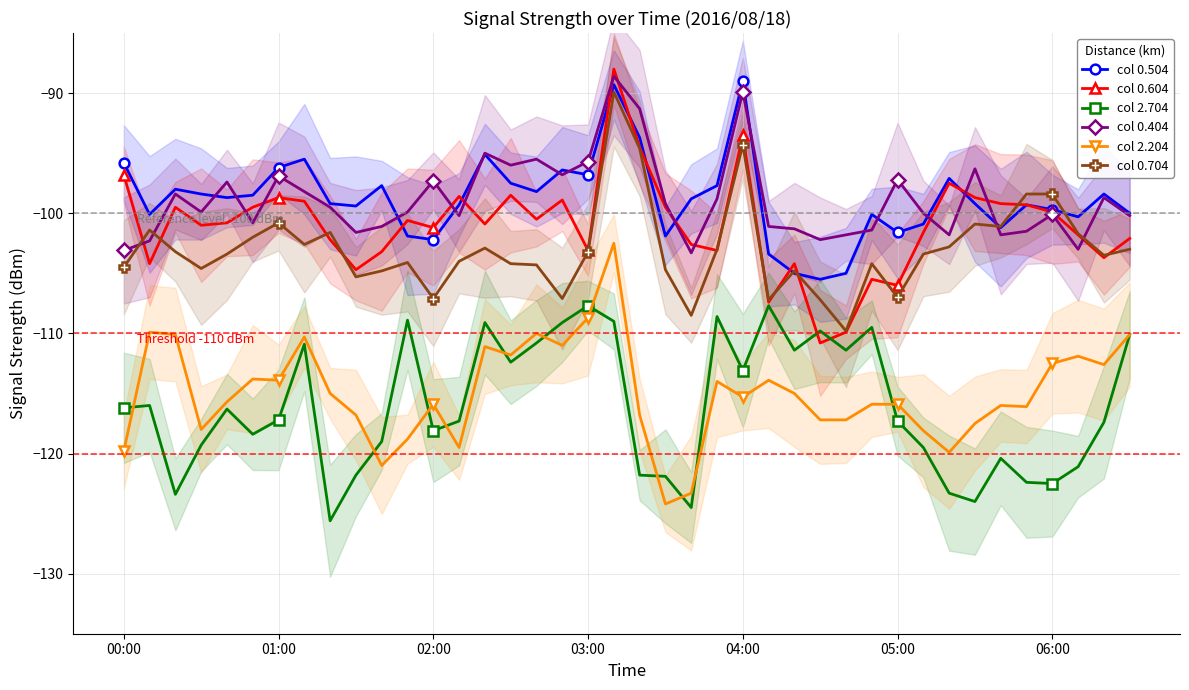

True or false: col 0.704 has more than 1 points higher than both neighbors.

True